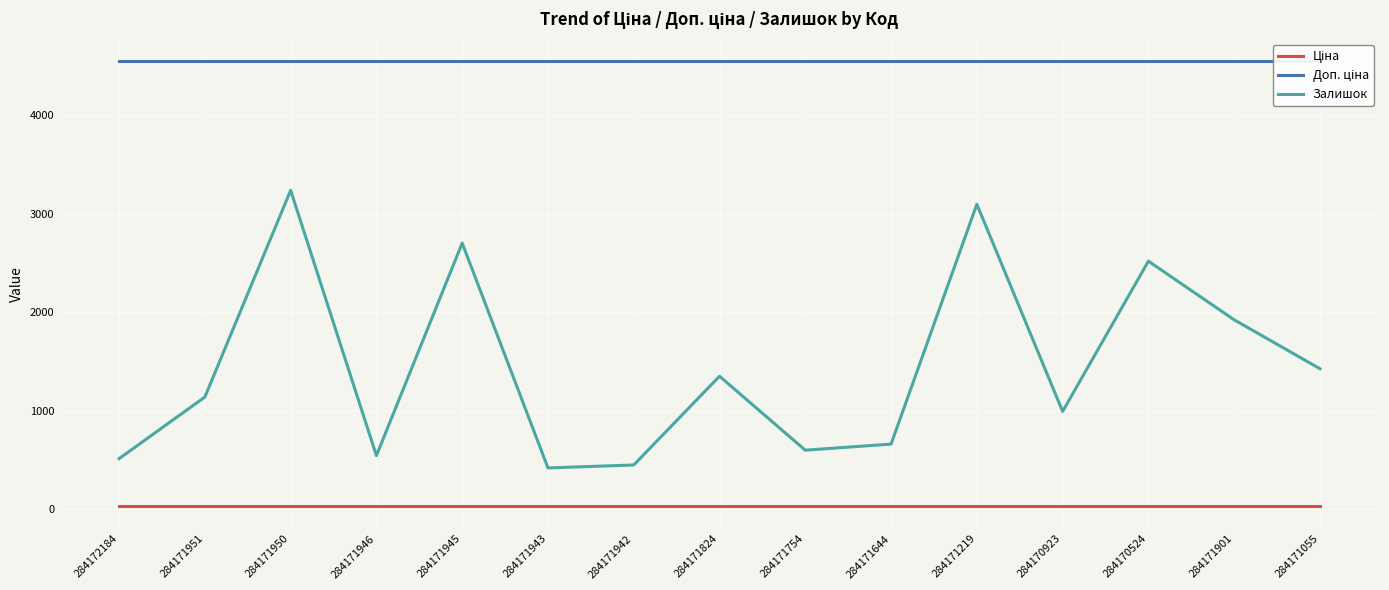

The Залишок series shows 1139.0 at 284171951. True or false?

True